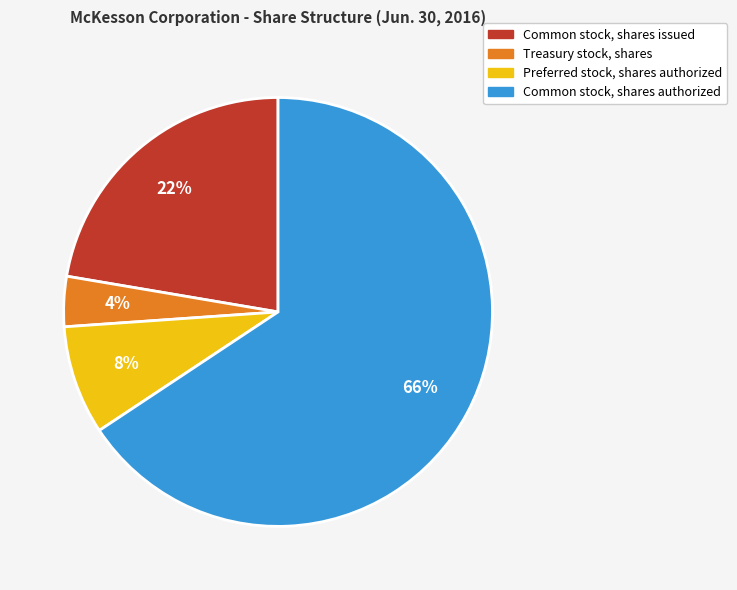

Which slice is the largest?

Common stock, shares authorized